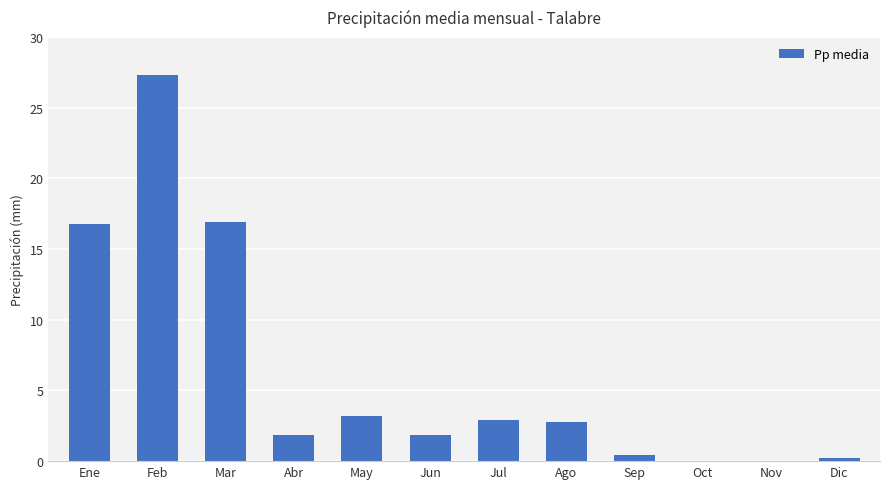

What is the sum of all values?

74.3